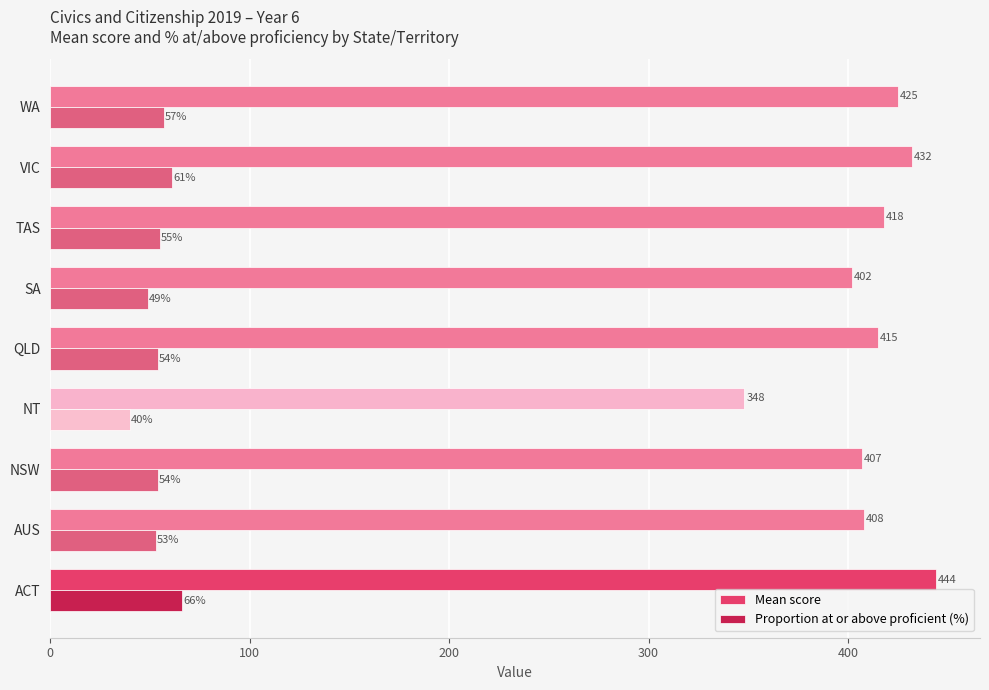

Count the number of data series in this chart.

2